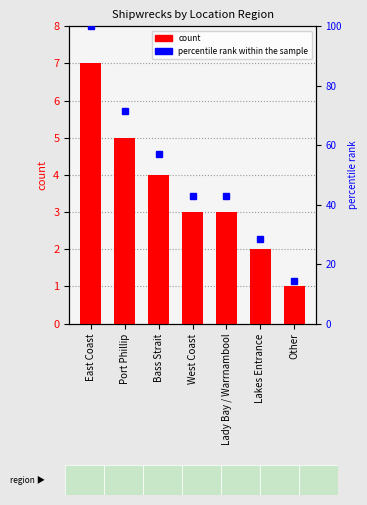

Count the values in the range 2 to 5.

5